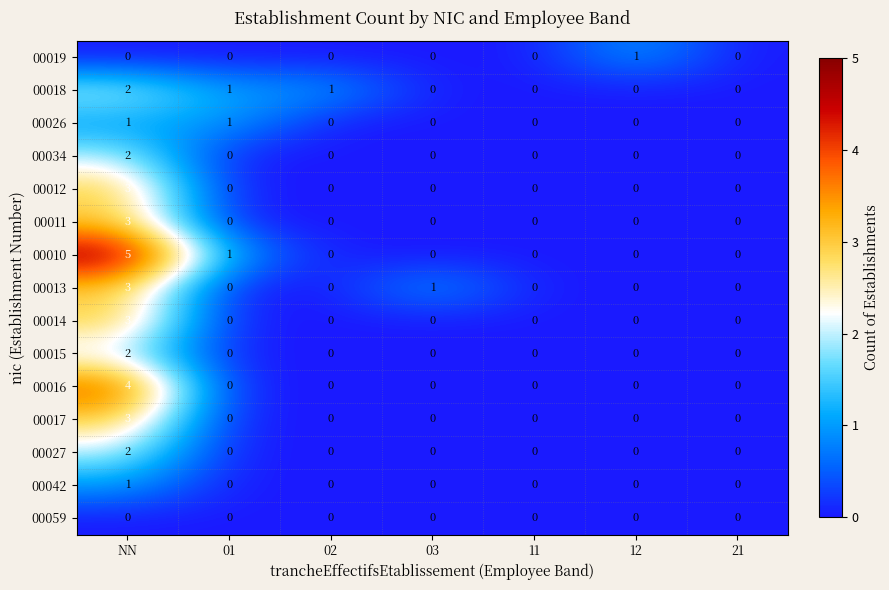

Which category has the highest value in the 00012 series?

NN